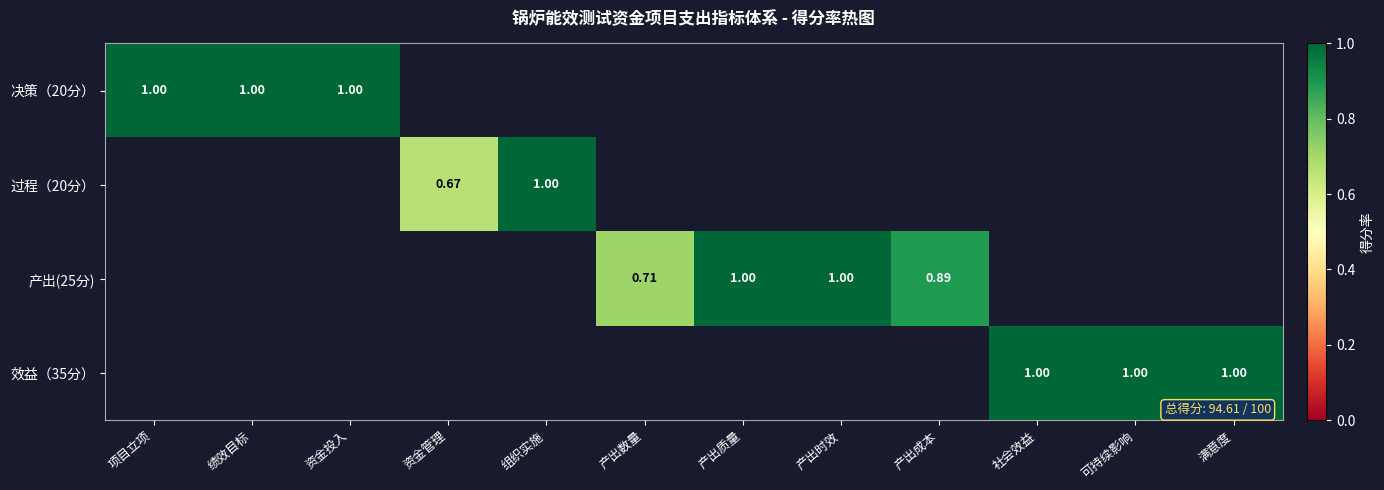

True or false: 产出(25分) has a value of 1.0 at 产出质量.

True